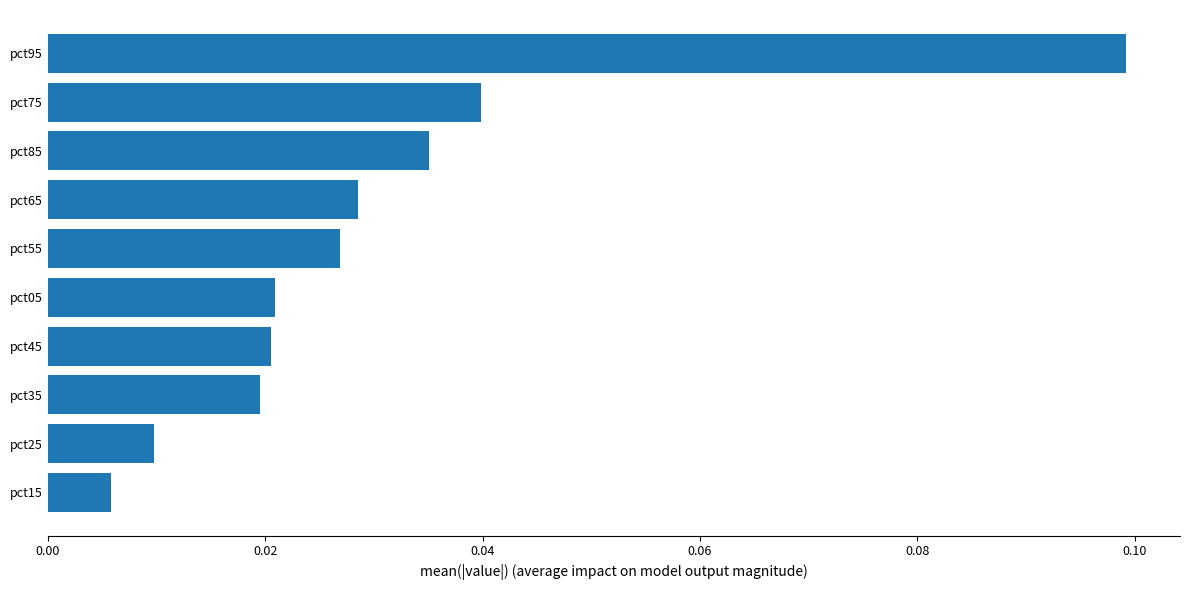

At which label is the value closest to 0?

pct15